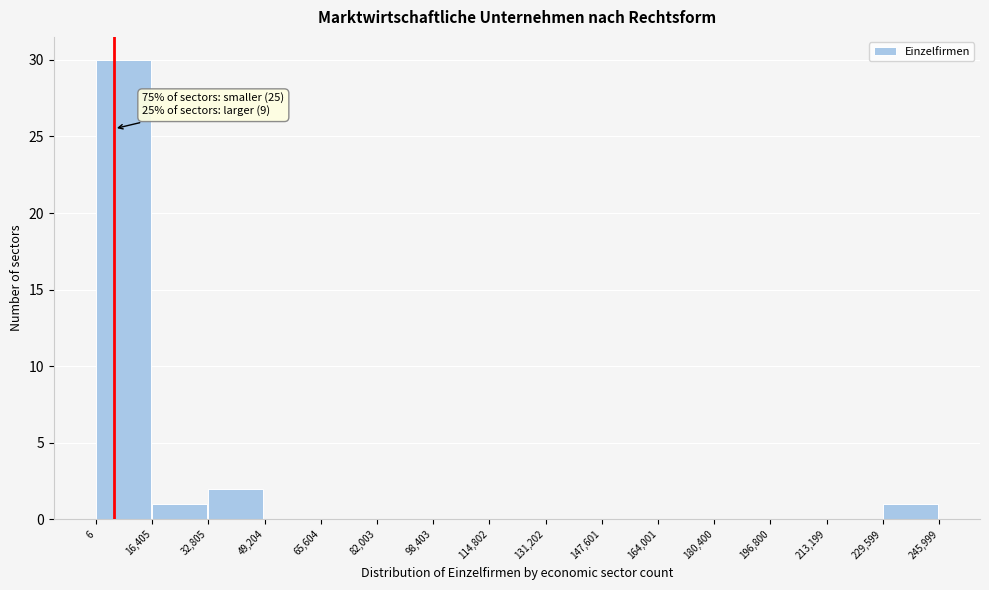

Which range on the x-axis has the tallest bar?

6 to 16,405